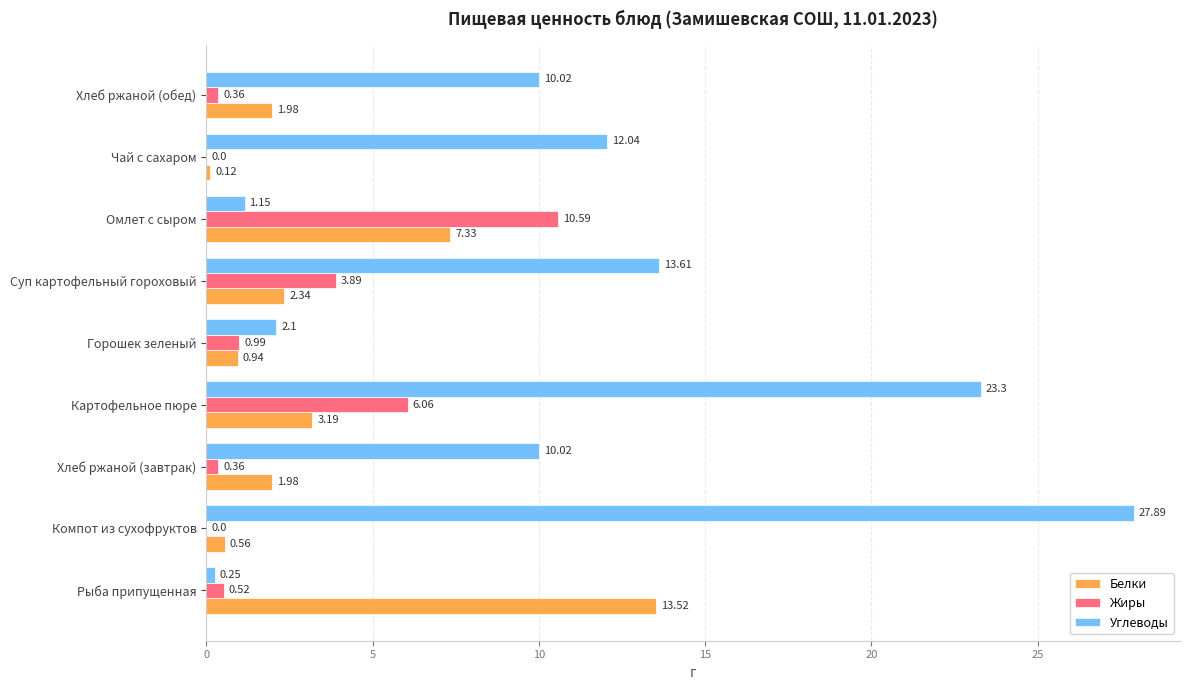

How many data points does each series have?

9